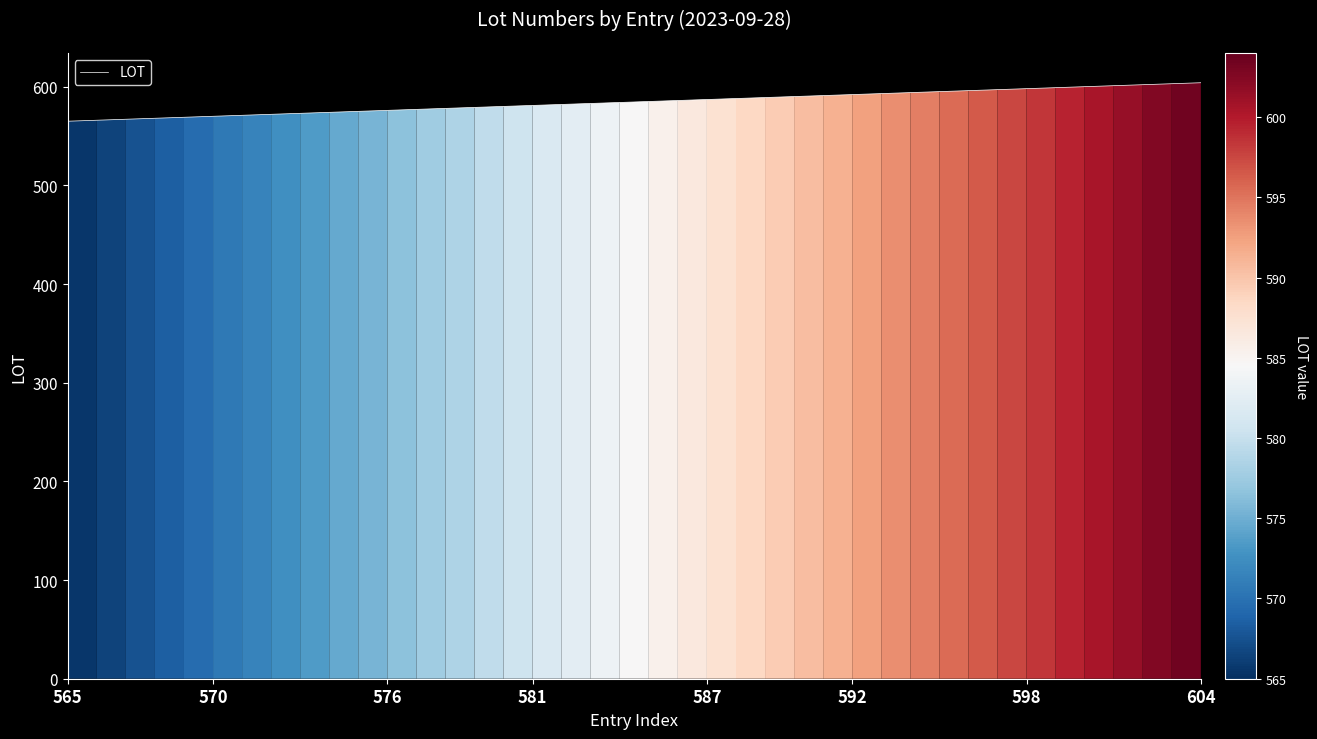

Does the chart have visible grid lines?

No